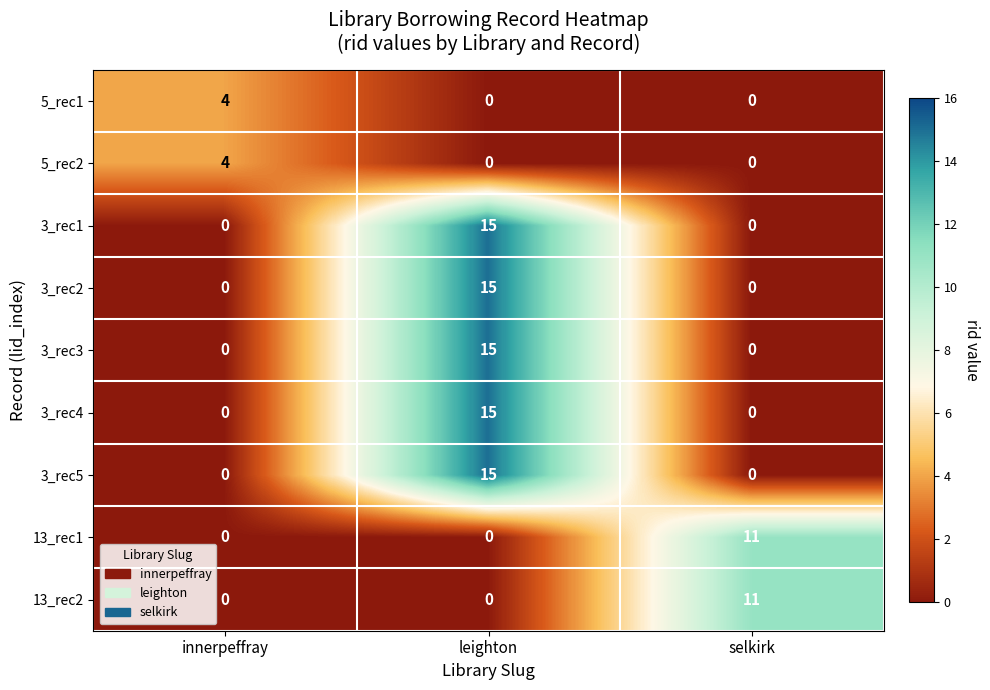

What value does the 5_rec1 series have at innerpeffray?

4